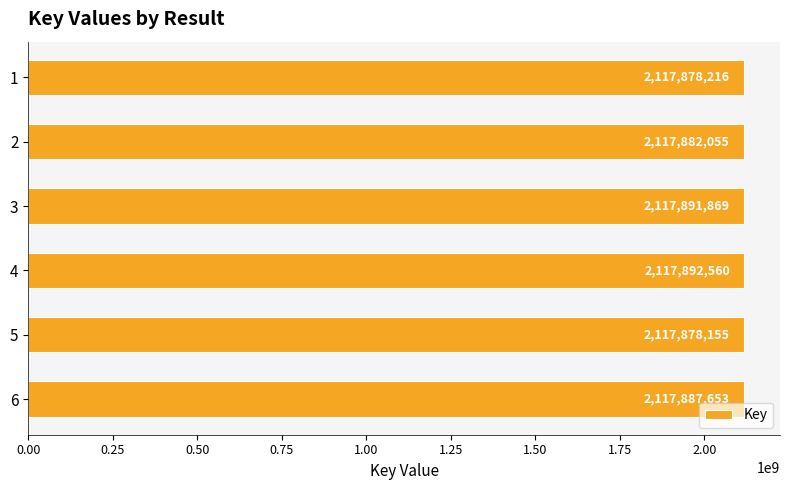

Which category has the lowest value across all series?

5